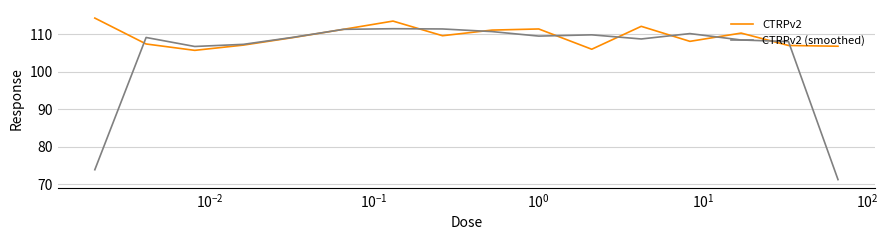

Which series has the largest total across all categories?

CTRPv2